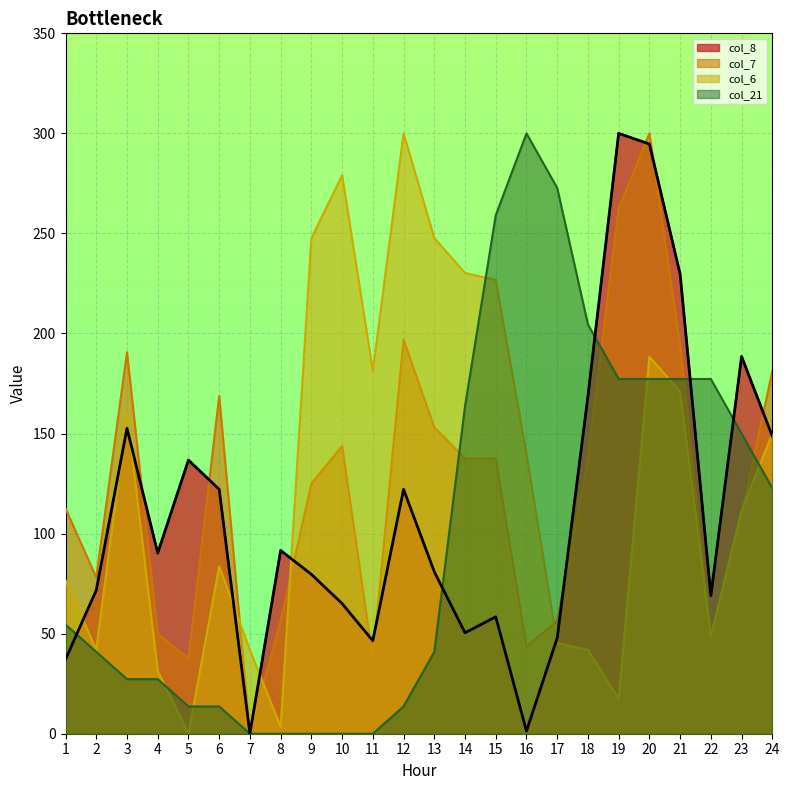

How many values in the col_6 series exceed 139?

12